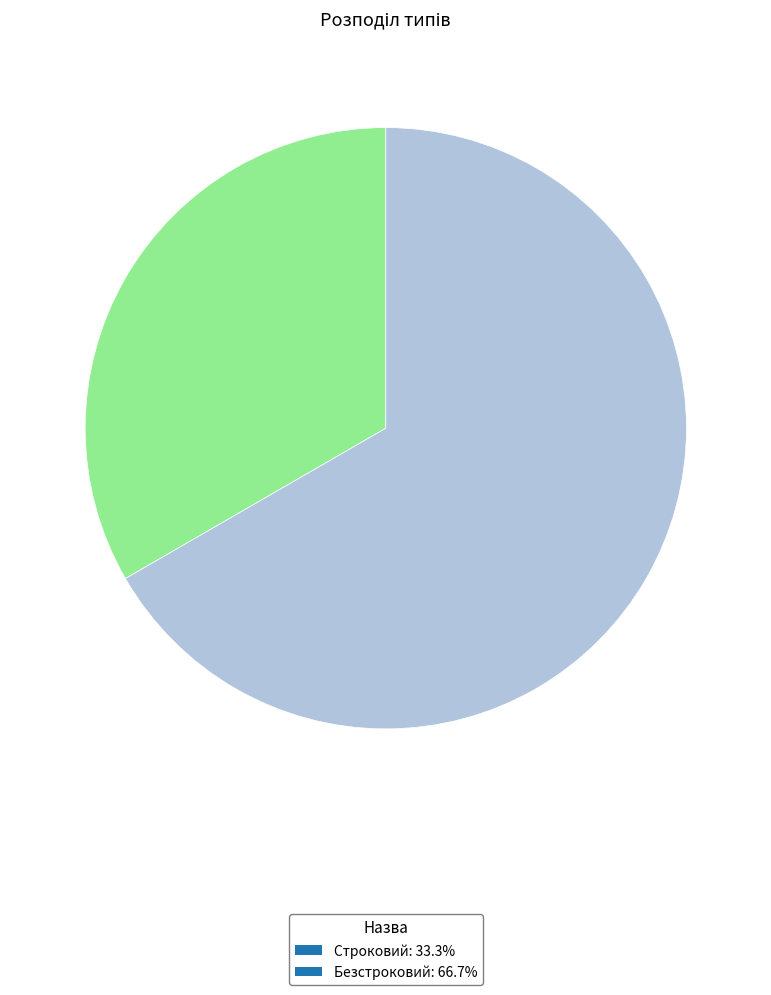

The Строковий slice represents 33% of the pie. True or false?

True